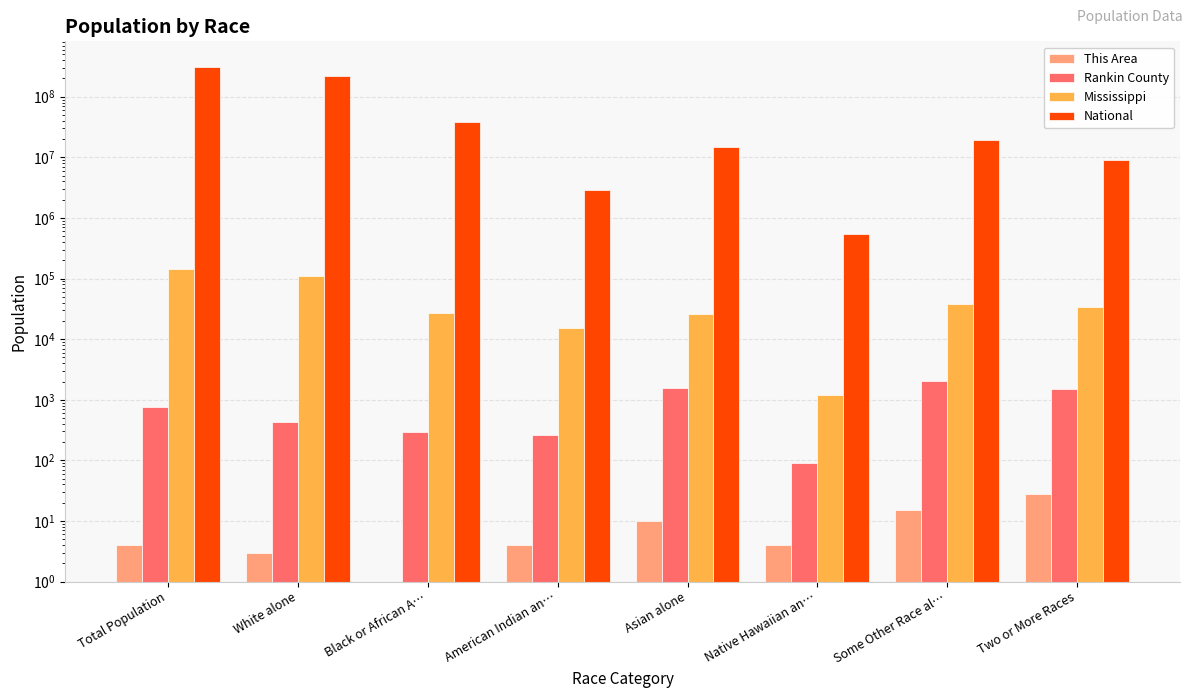

True or false: Rankin County has a value of 1128 at Total Population.

False